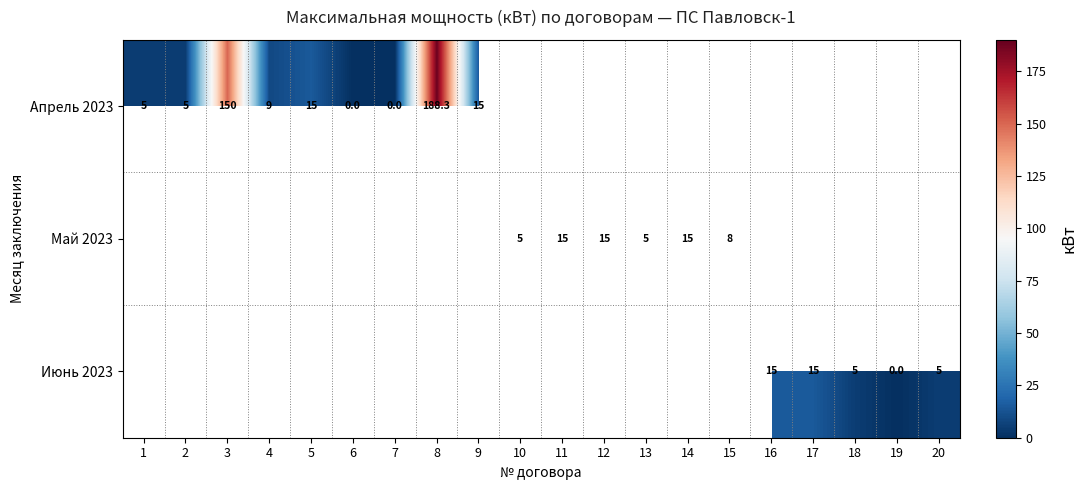

Is it true that Июнь 2023 equals 2.4 at 20?

False